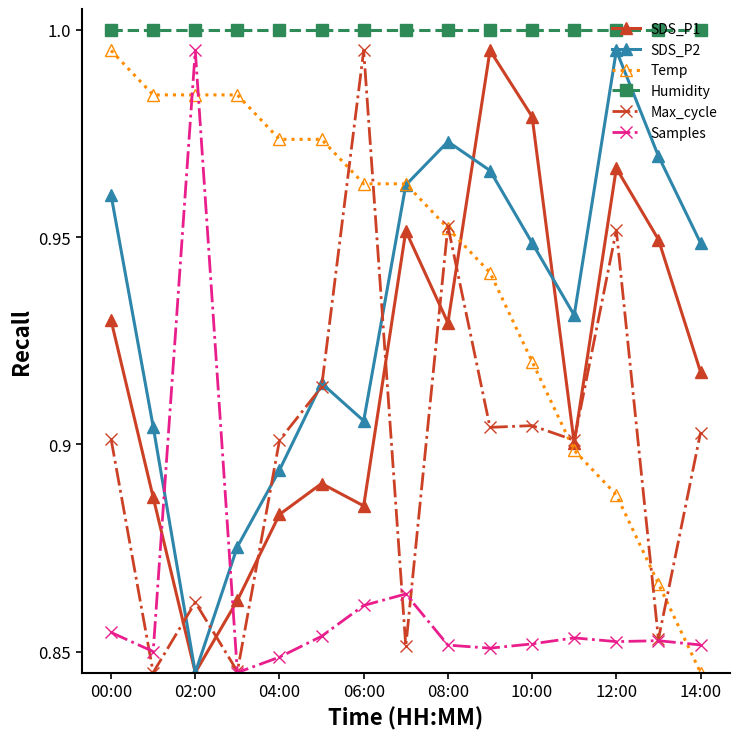

In SDS_P2, how many points are lower than both neighbors (excluding endpoints)?

3